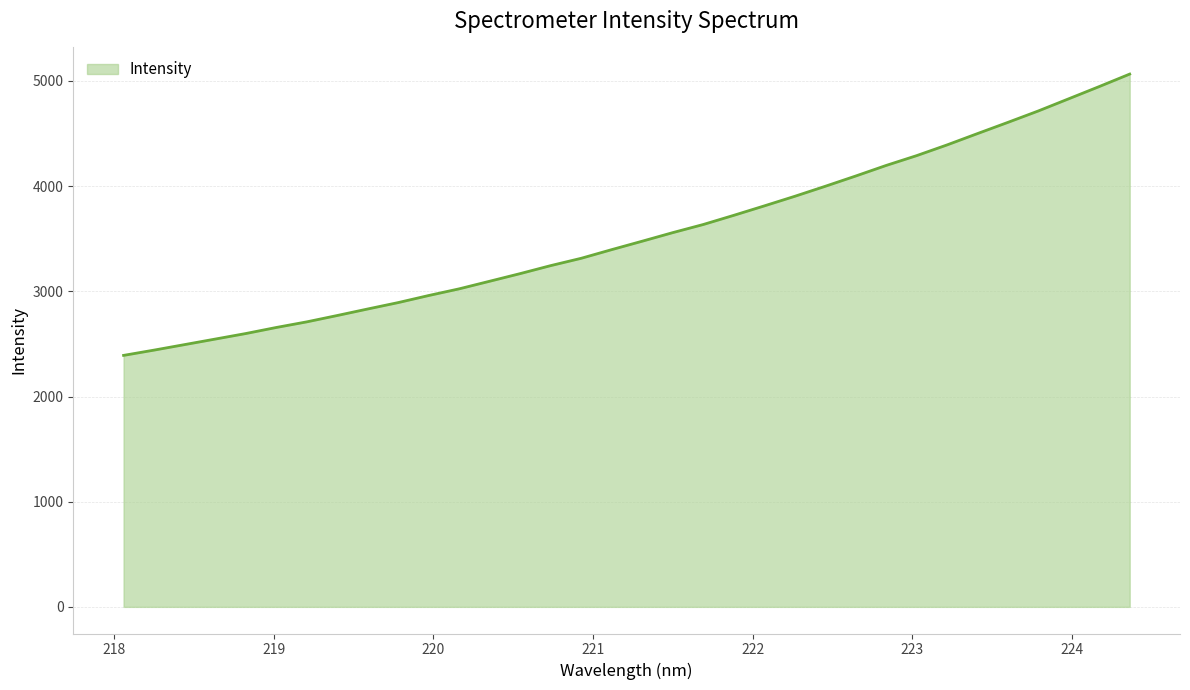

What is the greatest value displayed?

5065.4